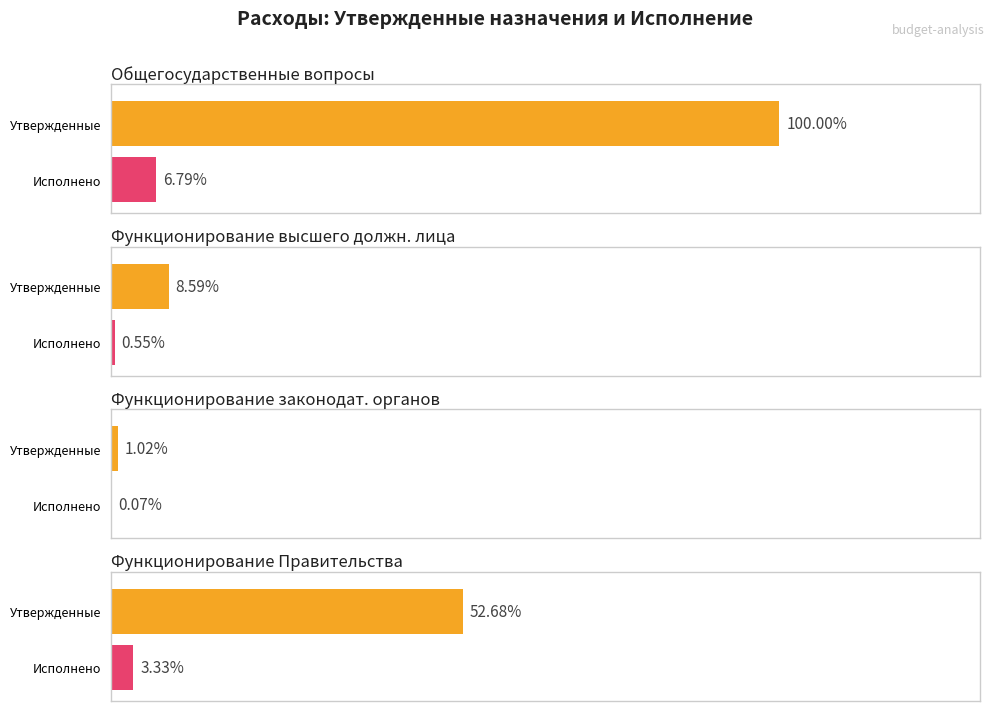

At which label does Утвержденные (консолидированный) reach its peak?

Общегосударственные вопросы